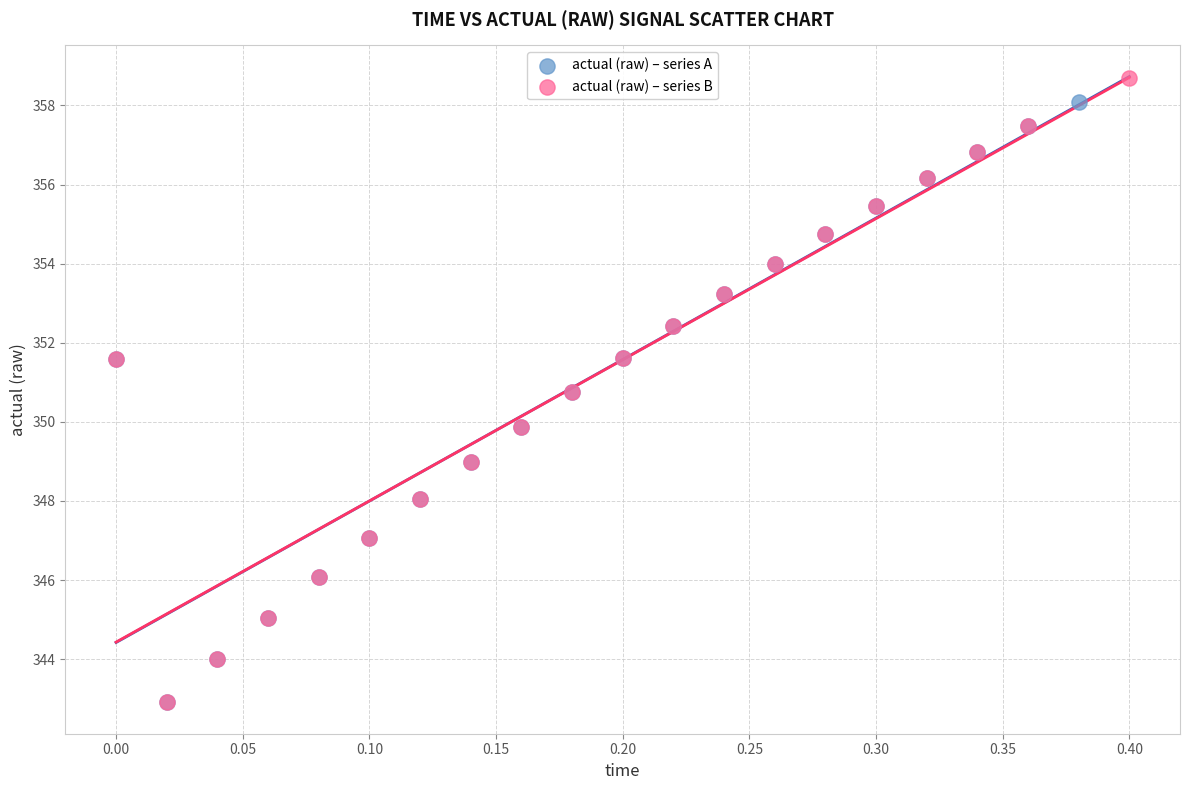

What are all the series names shown in the legend?

actual (raw) – series A, actual (raw) – series B